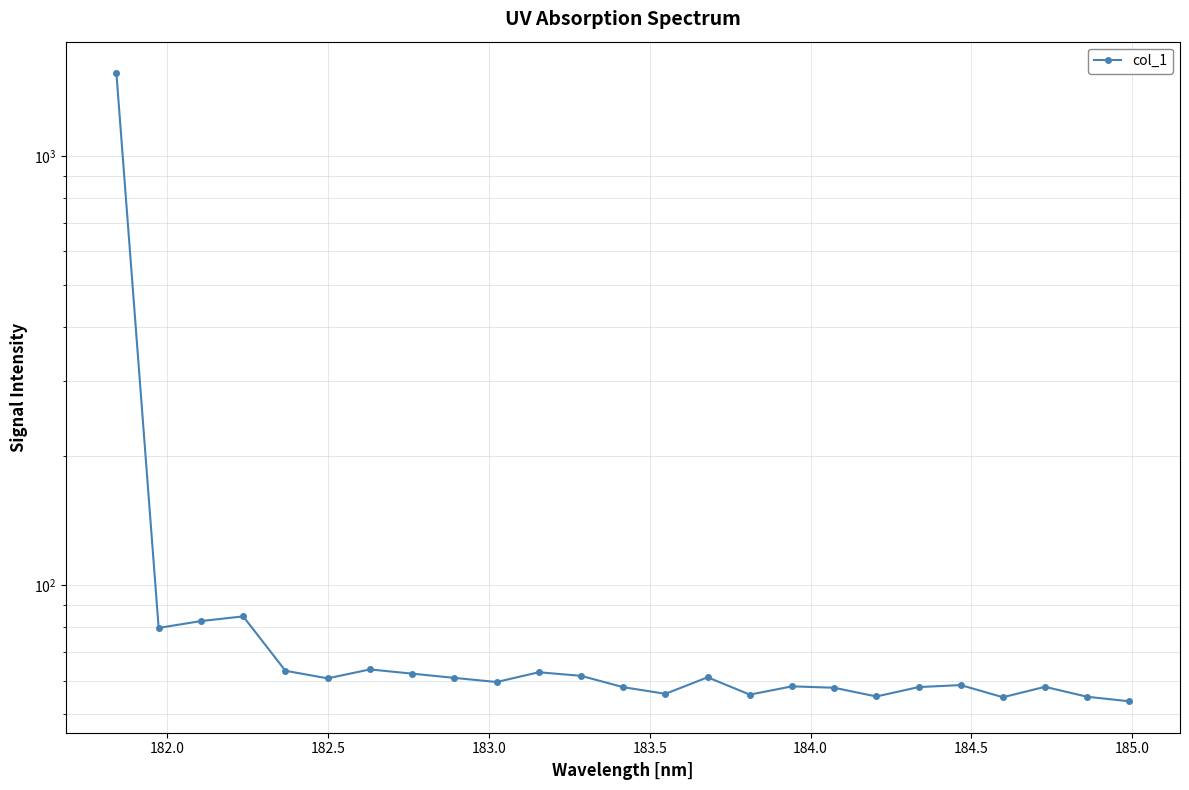

What is the value of the 2nd point from the left?

79.6